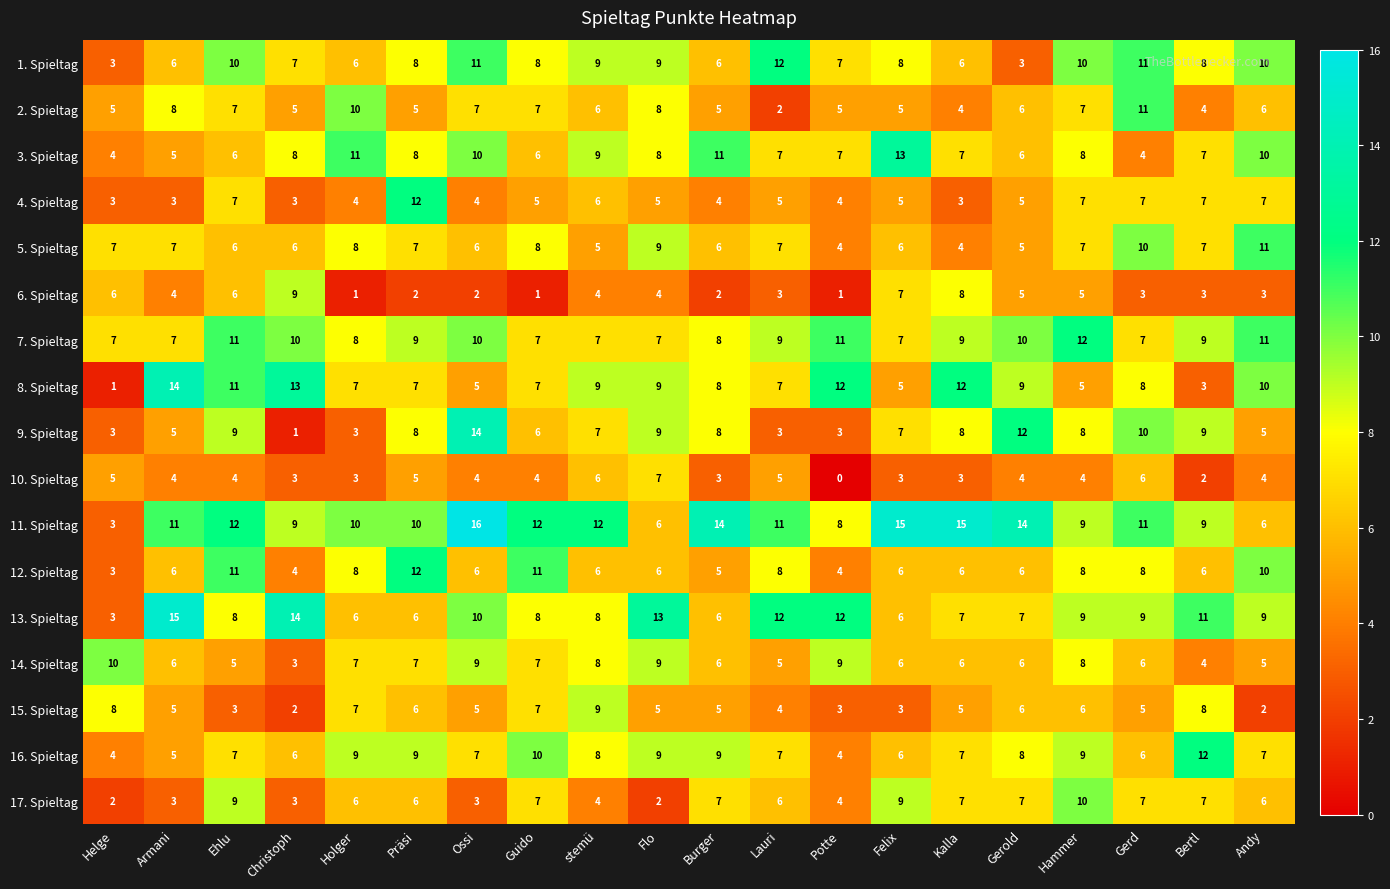

Which category has the lowest value across all series?

Potte